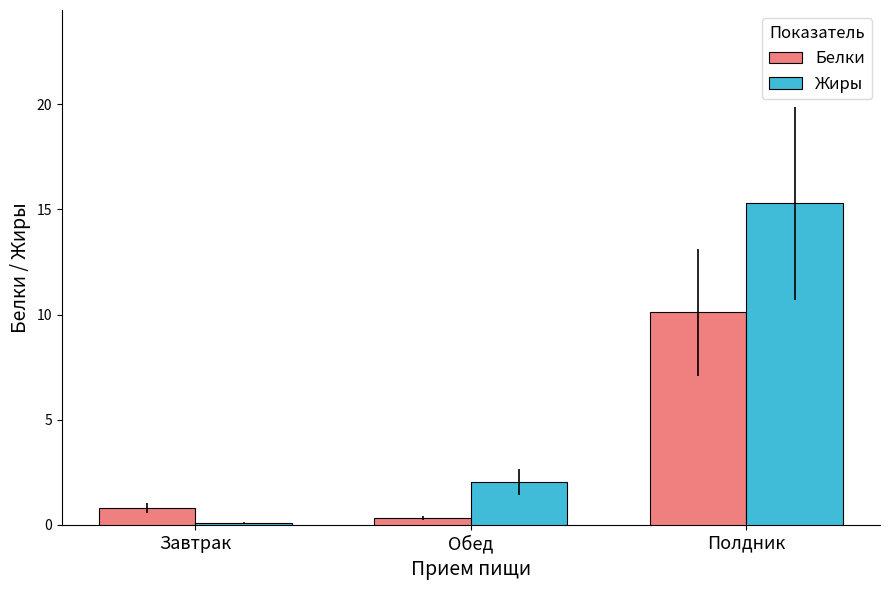

What is the average value of the Белки series?

3.7